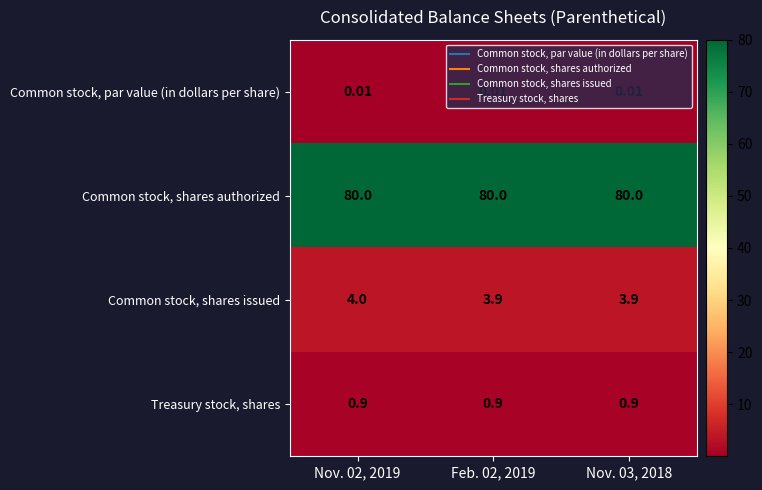

List the series in order of their peak value, lowest first.

Common stock, par value (in dollars per share), Treasury stock, shares, Common stock, shares issued, Common stock, shares authorized